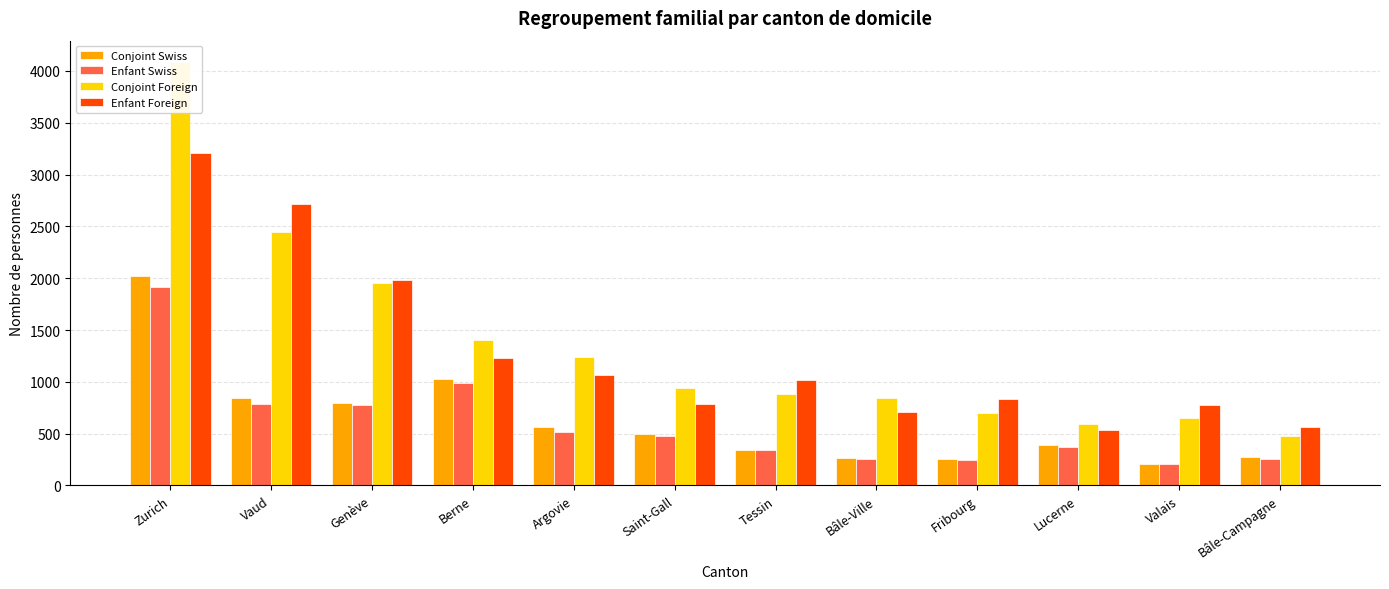

Reading right to left, list all the values displayed in this chart.

Conjoint Swiss: Bâle-Campagne=271	Valais=211	Lucerne=391	Fribourg=255	Bâle-Ville=264	Tessin=340	Saint-Gall=498	Argovie=567	Berne=1028	Genève=793	Vaud=844	Zurich=2025
Enfant Swiss: Bâle-Campagne=252	Valais=206	Lucerne=367	Fribourg=243	Bâle-Ville=259	Tessin=340	Saint-Gall=480	Argovie=514	Berne=984	Genève=772	Vaud=786	Zurich=1920
Conjoint Foreign: Bâle-Campagne=482	Valais=655	Lucerne=592	Fribourg=704	Bâle-Ville=842	Tessin=880	Saint-Gall=942	Argovie=1240	Berne=1403	Genève=1952	Vaud=2445	Zurich=4088
Enfant Foreign: Bâle-Campagne=568	Valais=779	Lucerne=533	Fribourg=830	Bâle-Ville=712	Tessin=1021	Saint-Gall=789	Argovie=1067	Berne=1234	Genève=1982	Vaud=2713	Zurich=3213